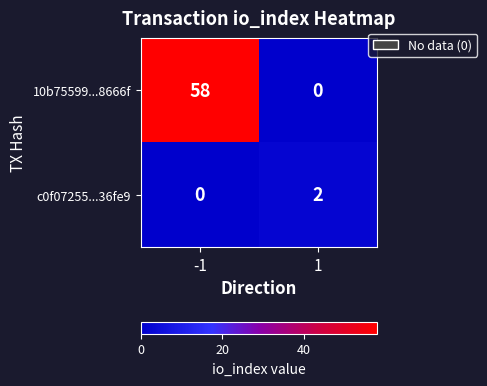

Count the number of data series in this chart.

2